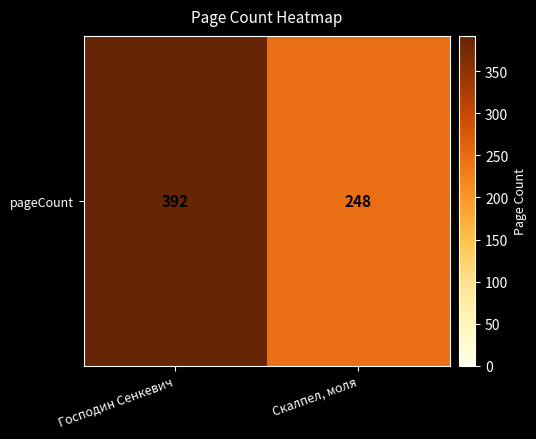

What is the smallest value displayed?

248